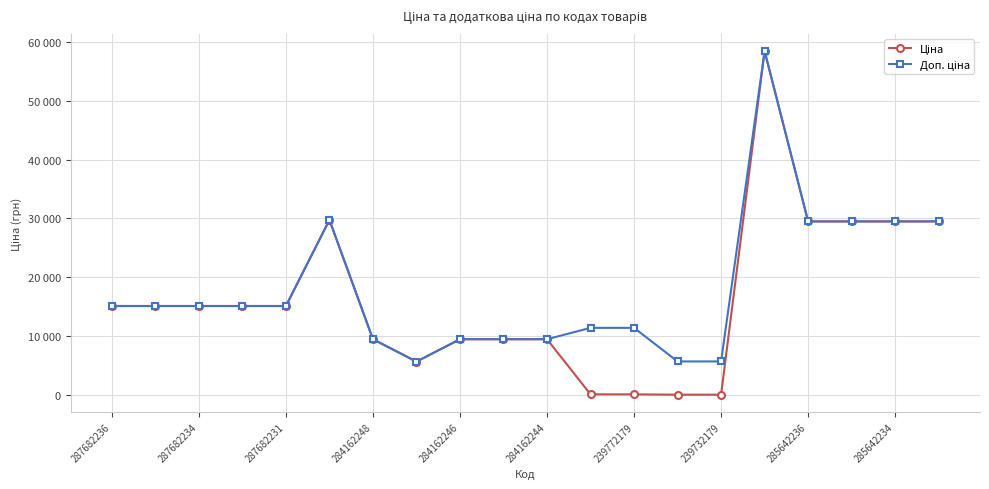

Does the chart have visible grid lines?

Yes